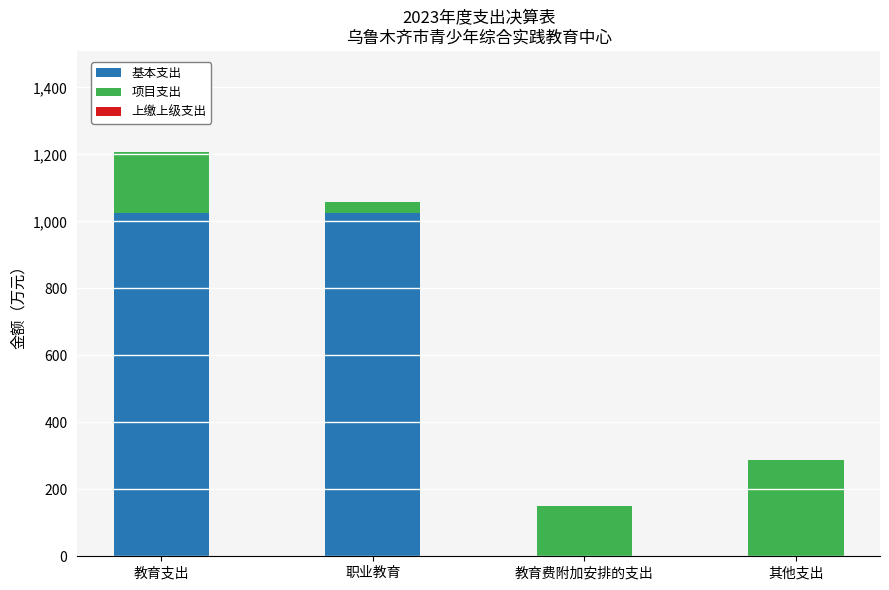

The 基本支出 series shows 392.5 at 职业教育. True or false?

False